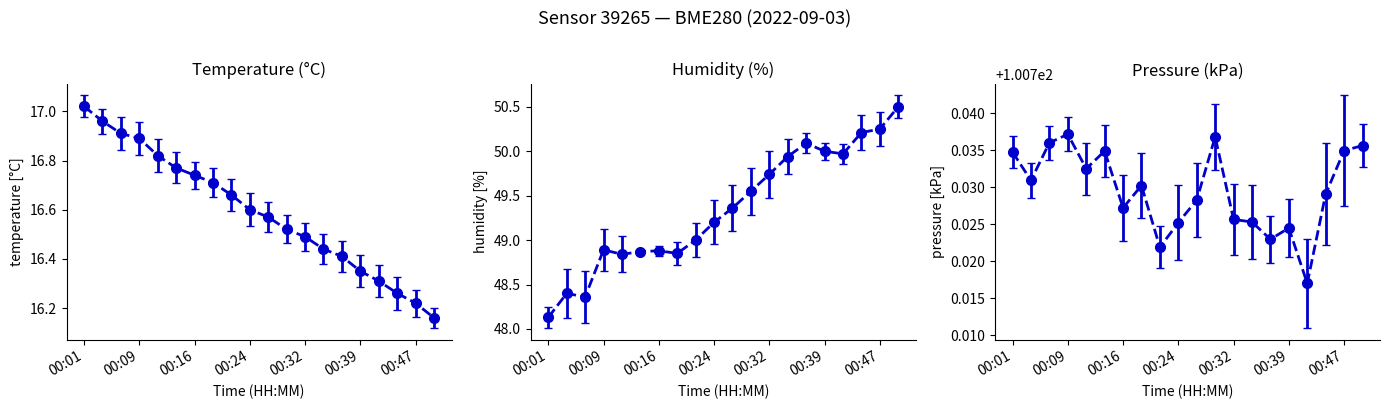

Reading left to right, transcribe all the data shown in this chart.

temperature: 17.0	17.0	16.9	16.9	16.8	16.8	16.7	16.7	16.7	16.6	16.6	16.5	16.5	16.4	16.4	16.4	16.3	16.3	16.2	16.2
humidity: 48.1	48.4	48.4	48.9	48.8	48.9	48.9	48.9	49.0	49.2	49.4	49.5	49.7	49.9	50.1	50.0	50.0	50.2	50.2	50.5
pressure_scaled: 100.7	100.7	100.7	100.7	100.7	100.7	100.7	100.7	100.7	100.7	100.7	100.7	100.7	100.7	100.7	100.7	100.7	100.7	100.7	100.7